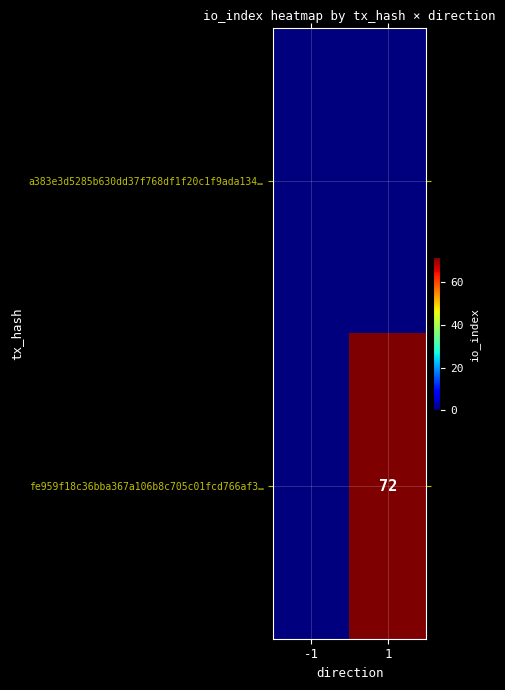

Which category has the highest value across all series?

1